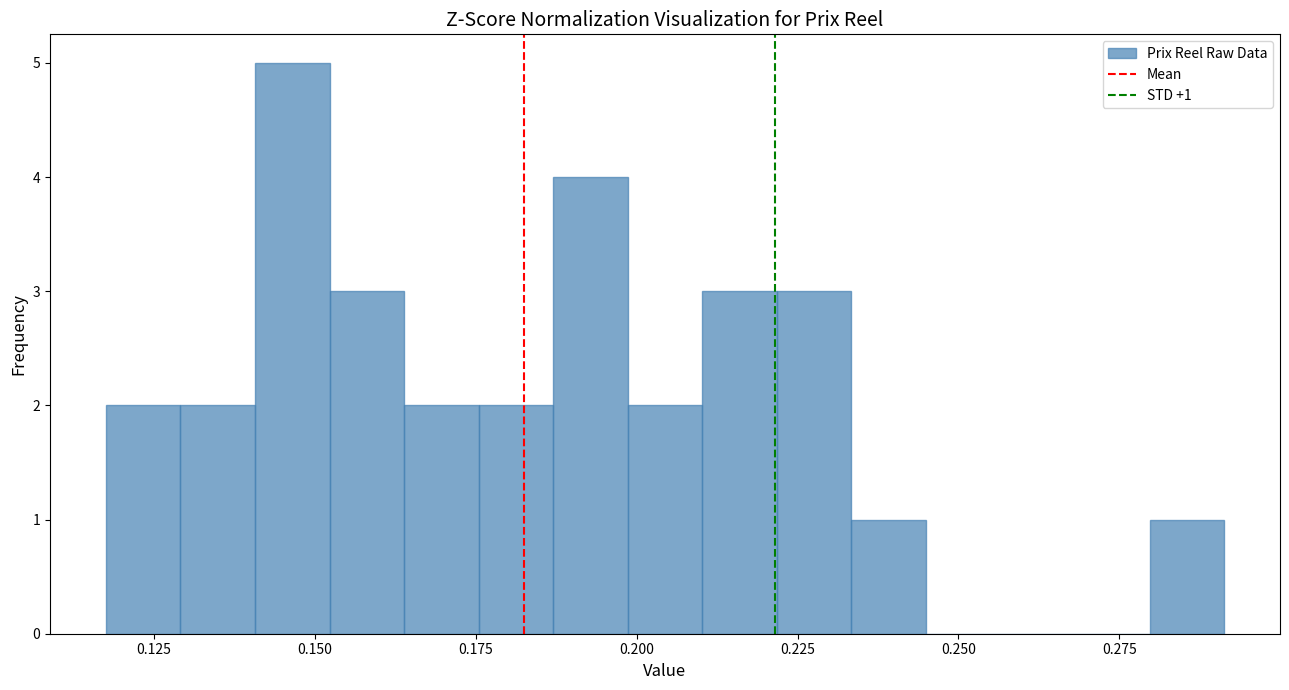

Read against the x-axis, roughly where is the centre of the tallest bar?

0.145